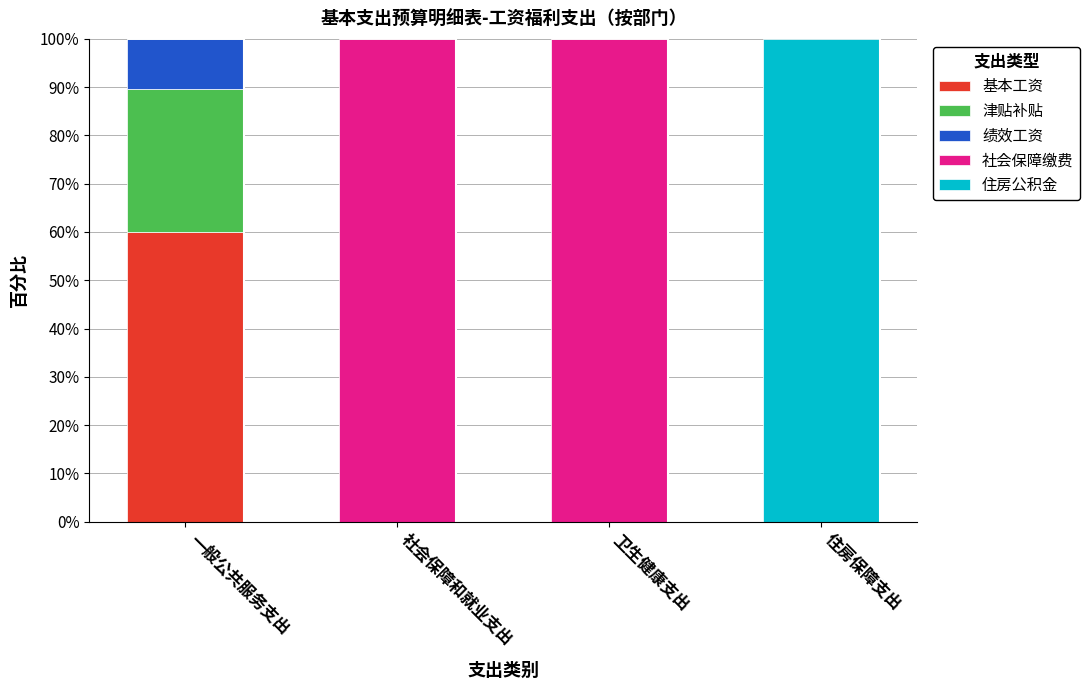

What is the total value across all series at 住房保障支出?

100.0